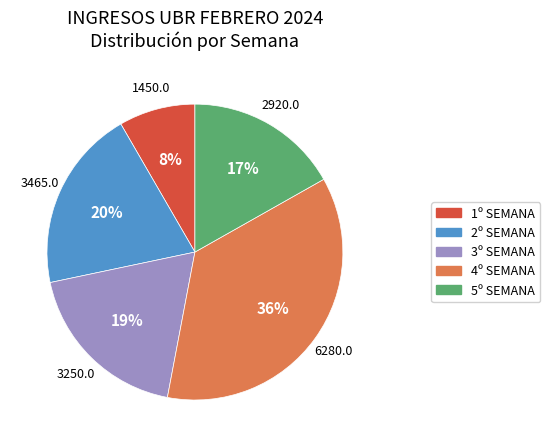

How many slices are in this pie chart?

5